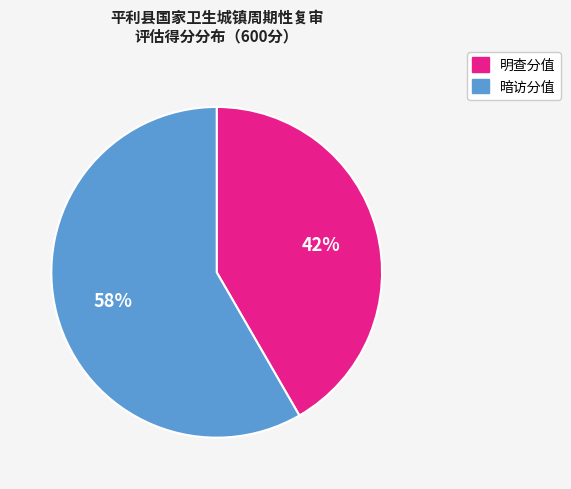

Approximately how many times larger is the value at 暗访分值 compared to 明查分值?

1.4